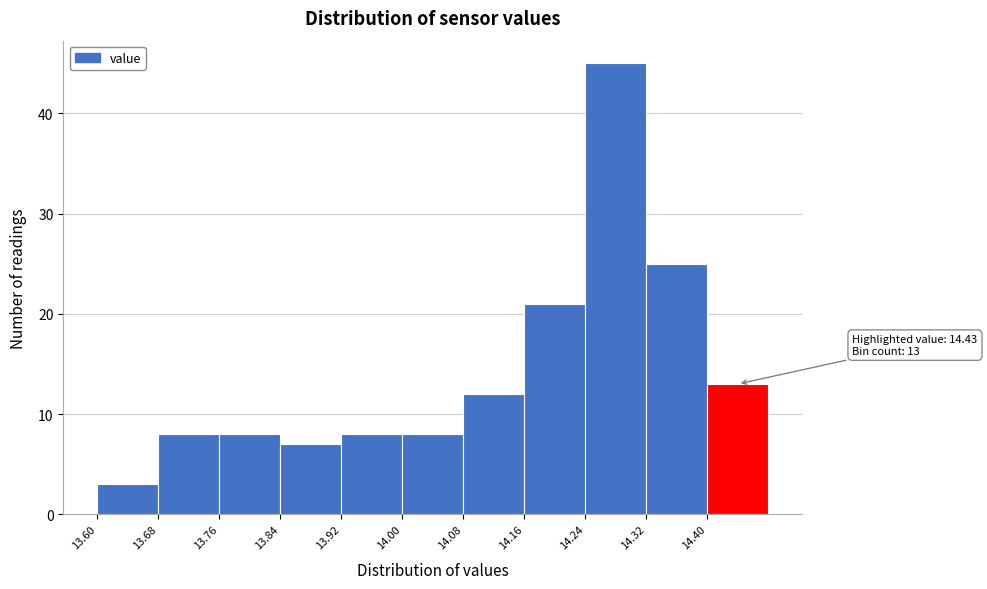

Which range on the x-axis has the tallest bar?

14.24 to 14.32